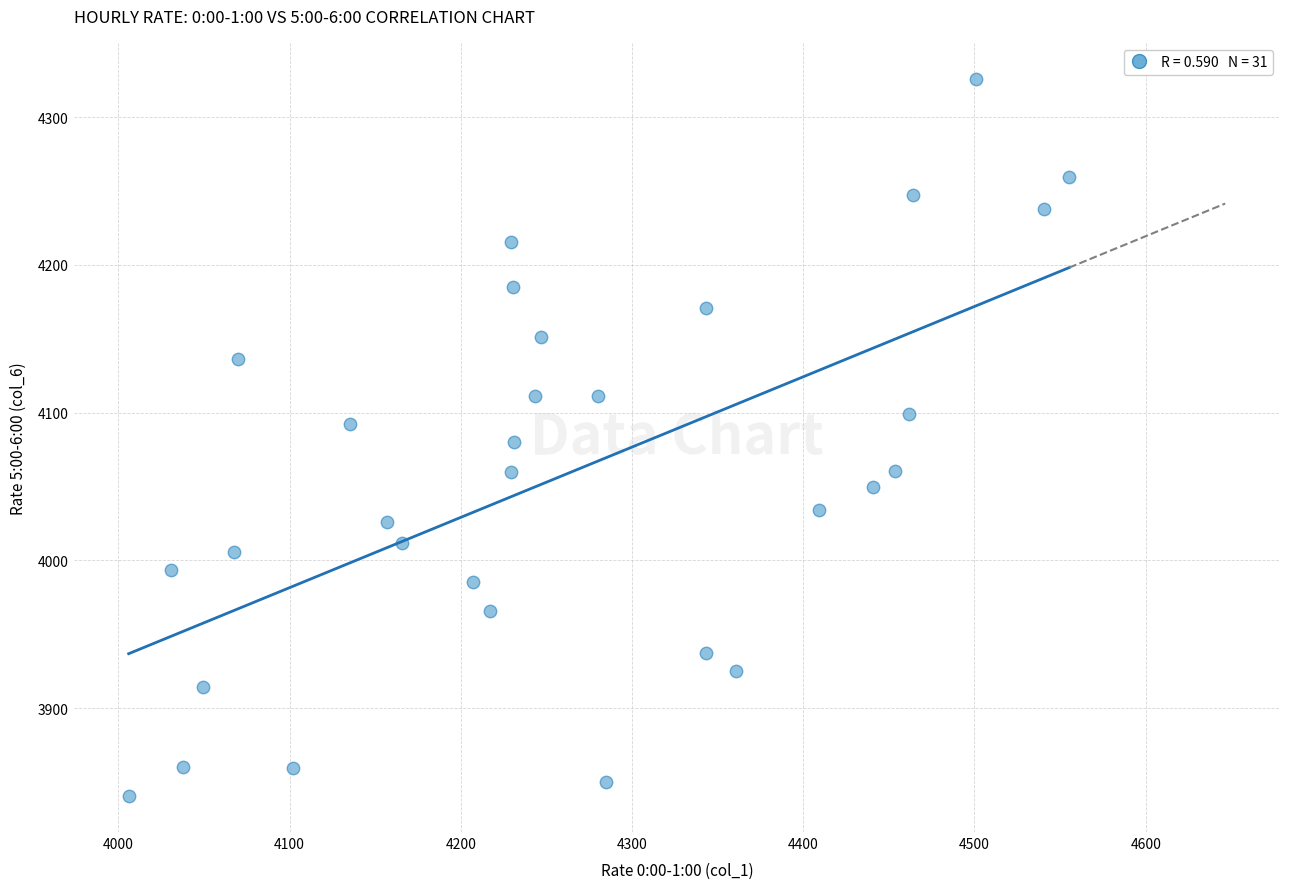

What is the range of Y values (max minus min)?

485.8